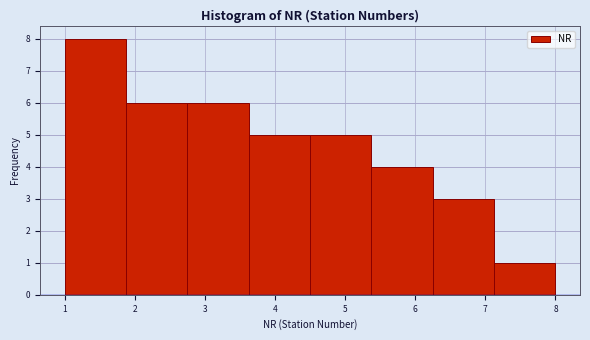

How tall is the bar that spans 7.1 to 8.0 on the x-axis? Neither the bar edges nor the heights are printed on the chart, so give them approximately, as read against the axes.

1